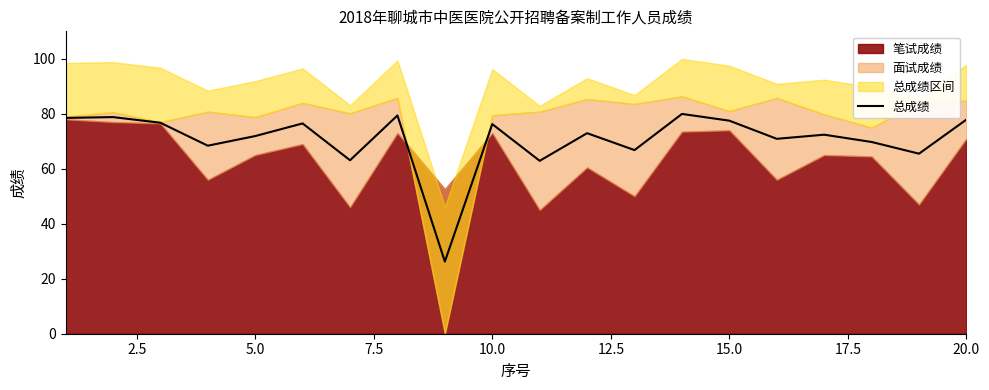

The value of 总成绩 at 15.0 is 31.7. True or false?

False